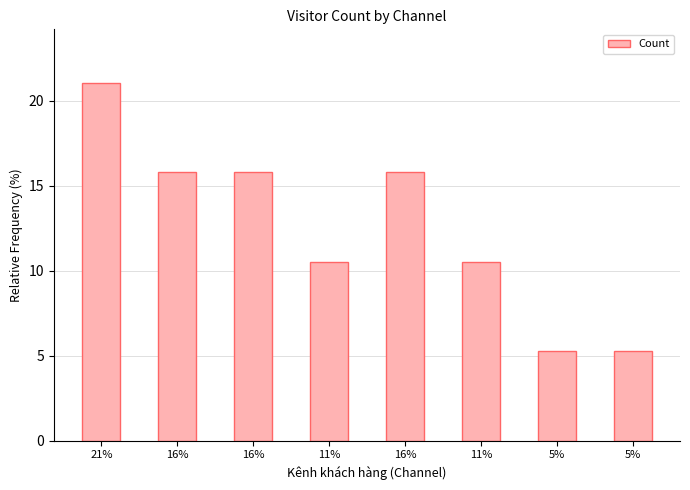

List the labels in order of value, smallest first.

5%, 5%, 11%, 11%, 16%, 16%, 16%, 21%